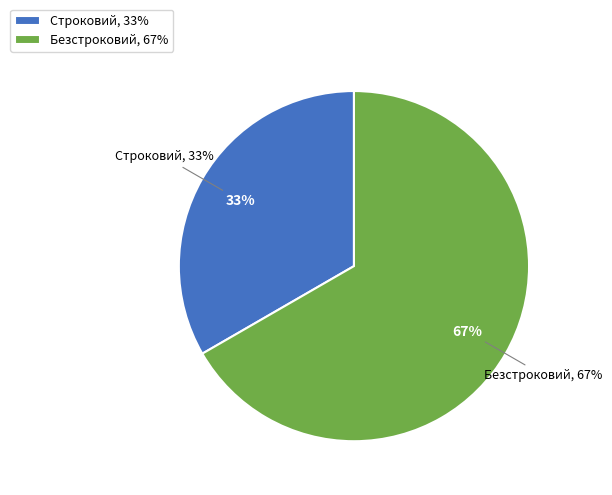

Approximately how many times larger is the value at Строковий compared to Безстроковий?

0.5